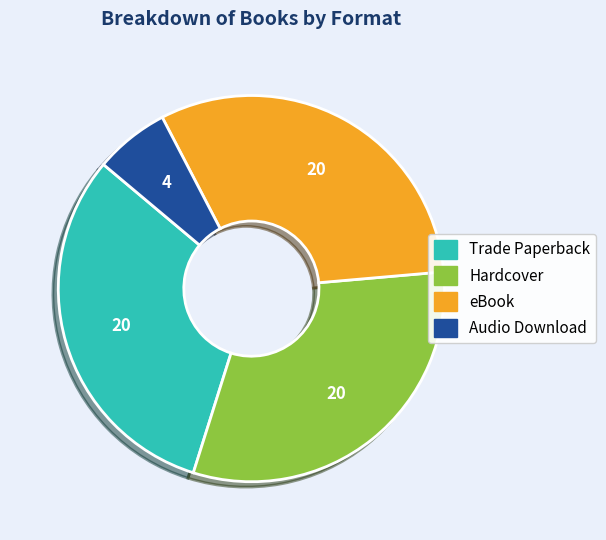

What is the smallest slice in the pie chart?

Audio Download